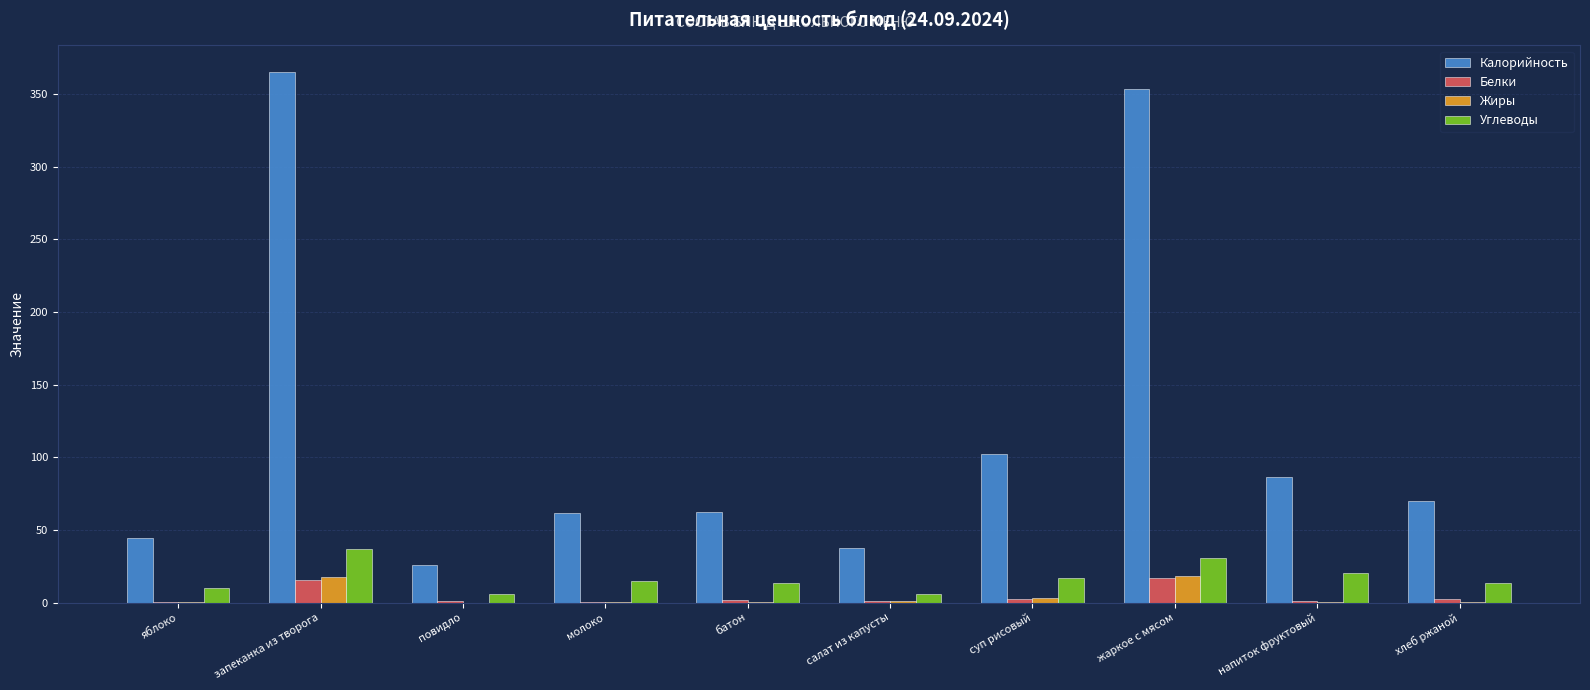

What is the average value of the Калорийность series?

120.8